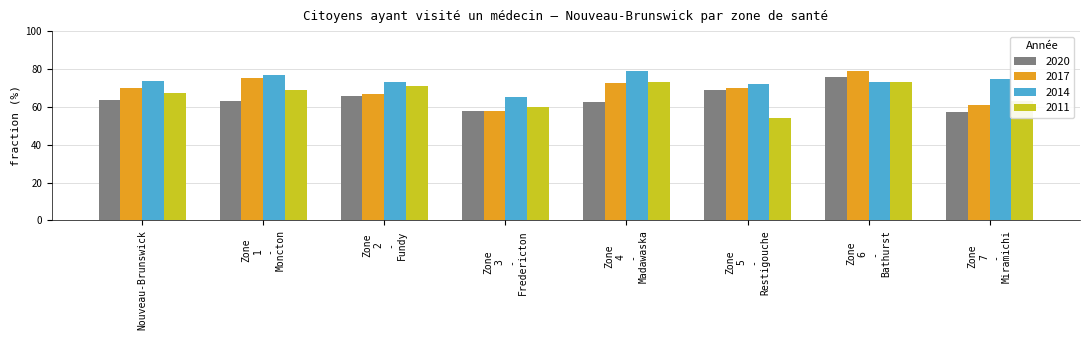

What is the sum of all 2014 values?

587.9